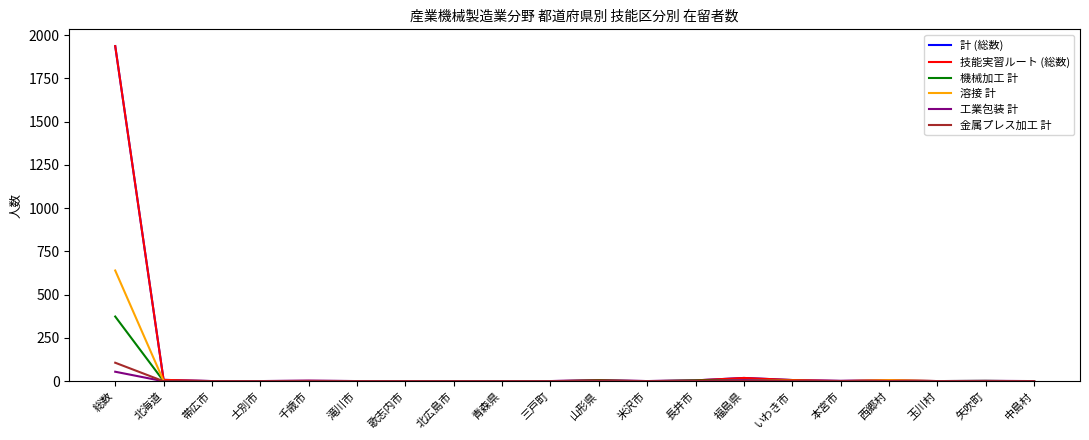

Does the chart display data point markers on the line(s)?

No